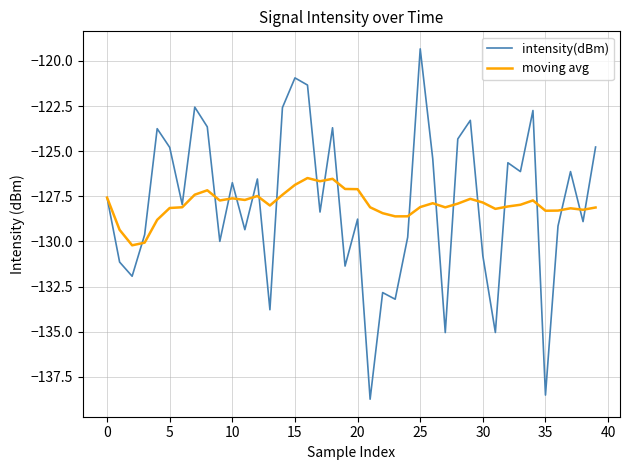

In moving avg, how many points are higher than both neighbors (excluding endpoints)?

9